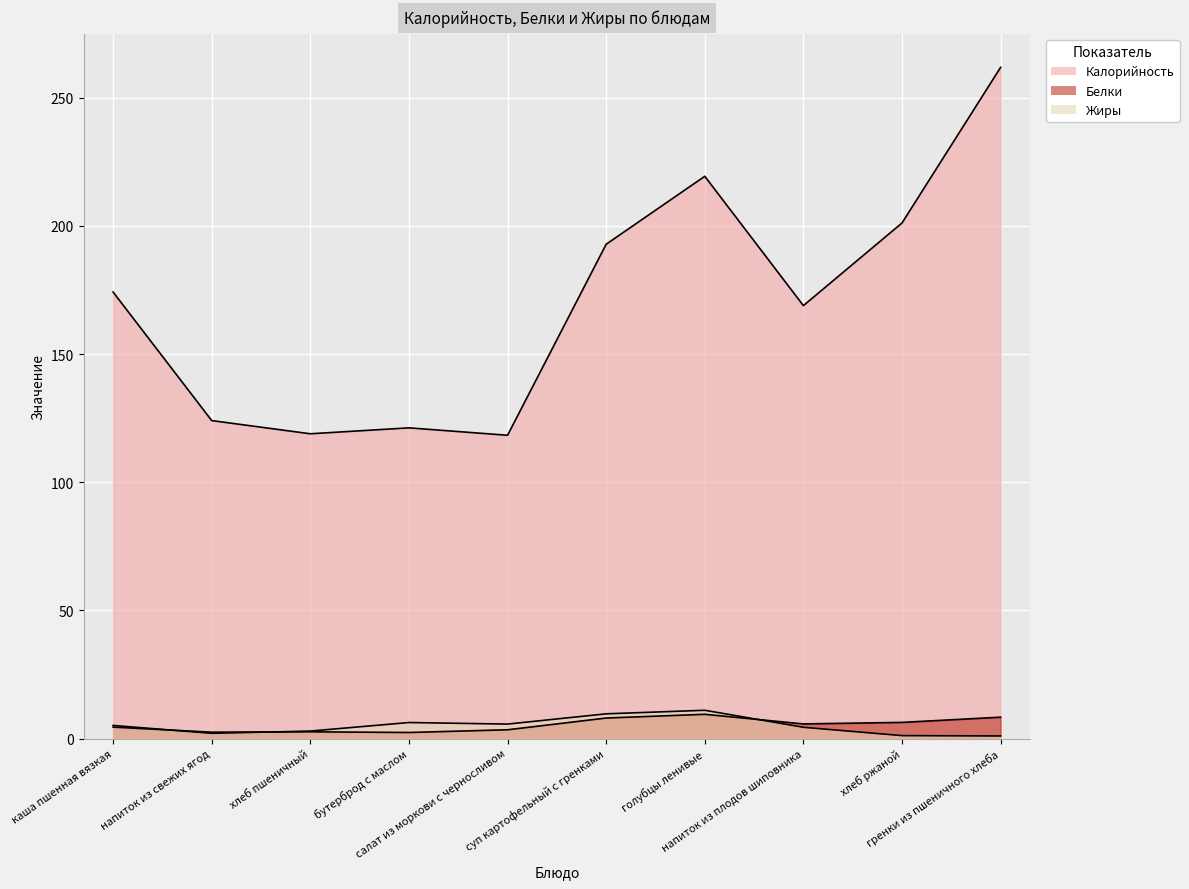

How many intersections are there between Белки and Жиры?

4